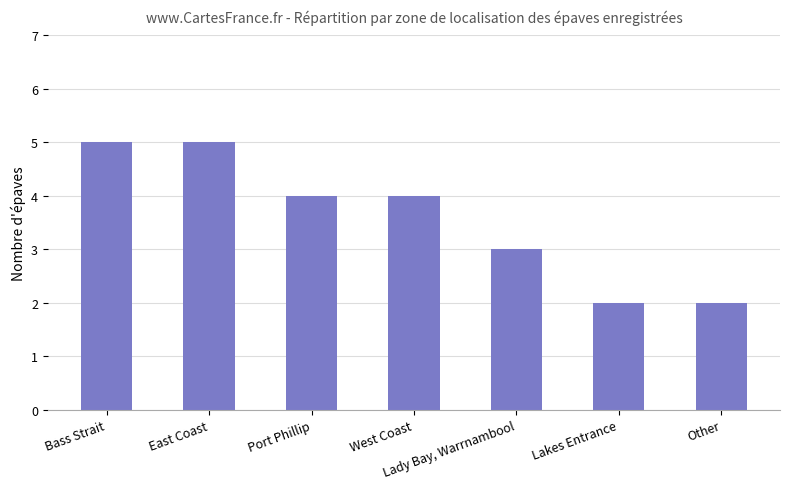

What is the sum of all values?

25